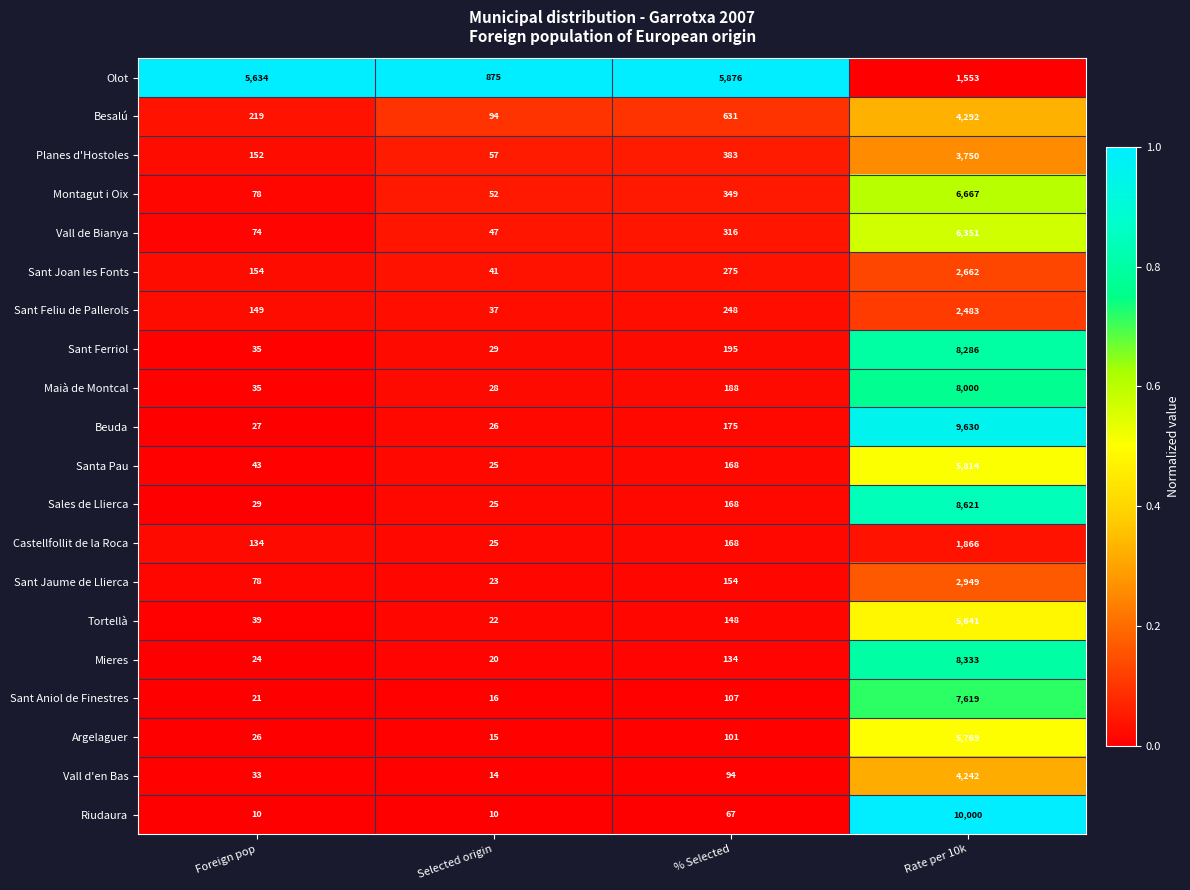

What is the maximum value for Argelaguer?

5769